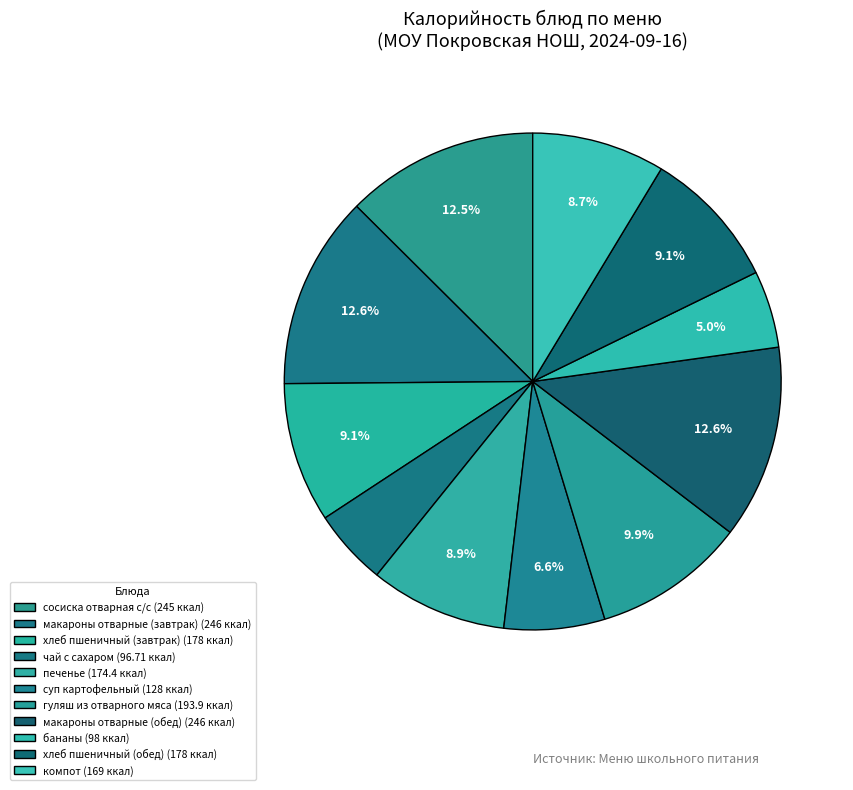

Count the number of slices in the pie.

11